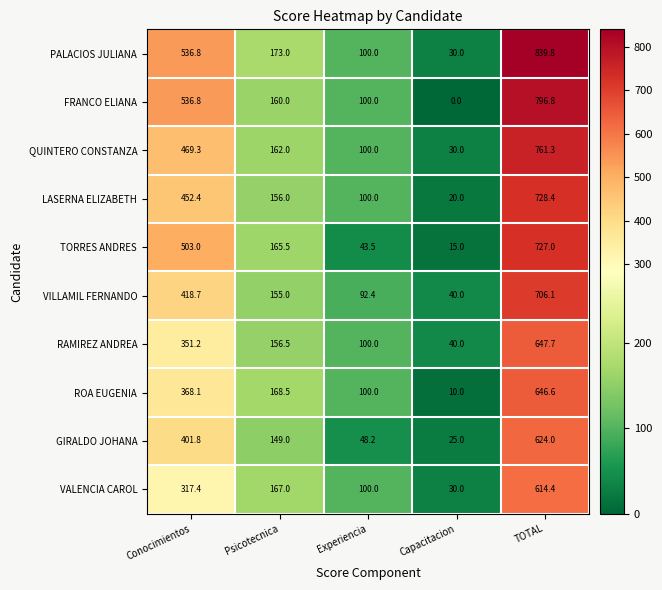

Where does the FRANCO ELIANA series first go above 160?

Conocimientos